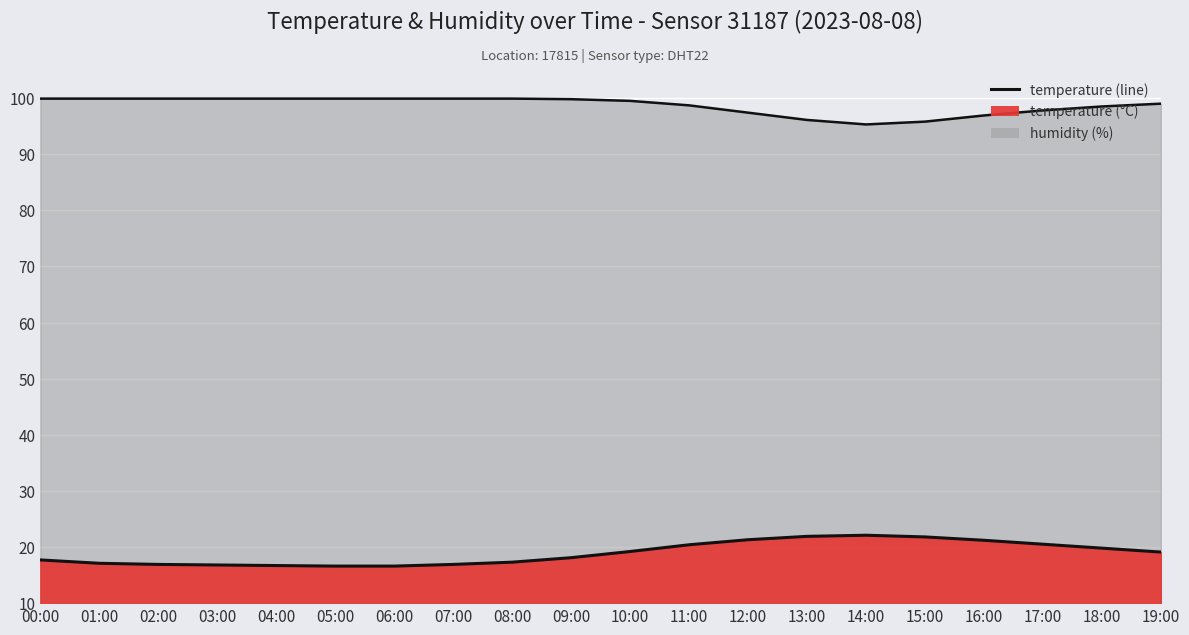

Which has a higher value, 07:00 or 14:00?

14:00